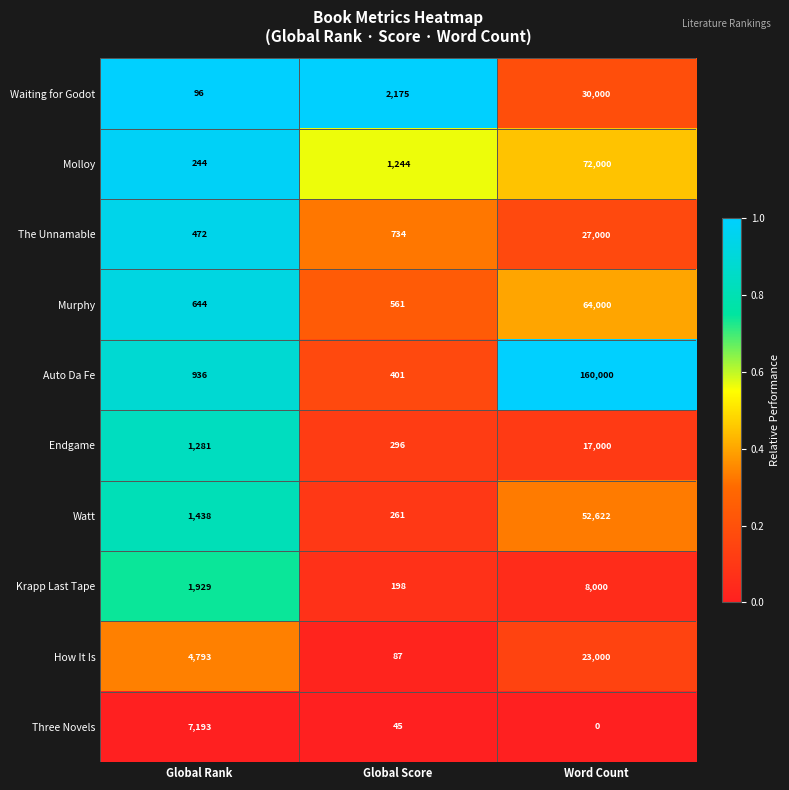

Reading left to right, extract all data points from this chart.

Waiting for Godot: Global Rank=96	Global Score=2175	Word Count=30000
Molloy: Global Rank=244	Global Score=1244	Word Count=72000
The Unnamable: Global Rank=472	Global Score=734	Word Count=27000
Murphy: Global Rank=644	Global Score=561	Word Count=64000
Auto Da Fe: Global Rank=936	Global Score=401	Word Count=160000
Endgame: Global Rank=1281	Global Score=296	Word Count=17000
Watt: Global Rank=1438	Global Score=261	Word Count=52622
Krapp Last Tape: Global Rank=1929	Global Score=198	Word Count=8000
How It Is: Global Rank=4793	Global Score=87	Word Count=23000
Three Novels: Global Rank=7193	Global Score=45	Word Count=0